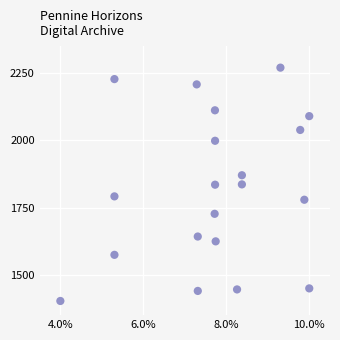

What is the range of Y values (max minus min)?

867.3